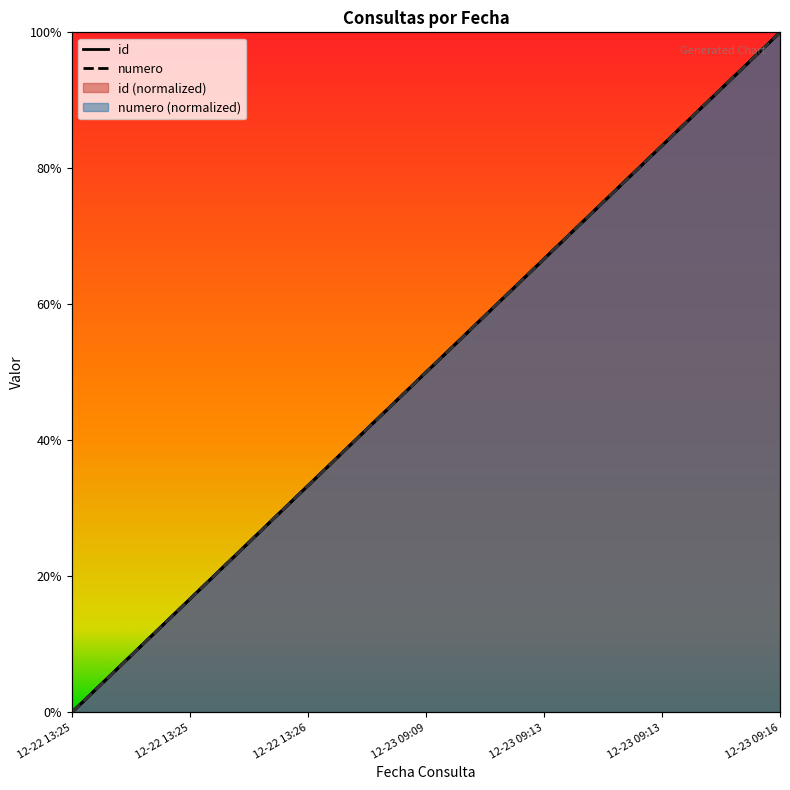

Reading right to left, what are all the values shown in this chart?

id: 12-23 09:16=100.0	12-23 09:13=83.3	12-23 09:13=66.7	12-23 09:09=50.0	12-22 13:26=33.3	12-22 13:25=16.7	12-22 13:25=0.0
numero: 12-23 09:16=100.0	12-23 09:13=83.3	12-23 09:13=66.7	12-23 09:09=50.0	12-22 13:26=33.3	12-22 13:25=16.7	12-22 13:25=0.0